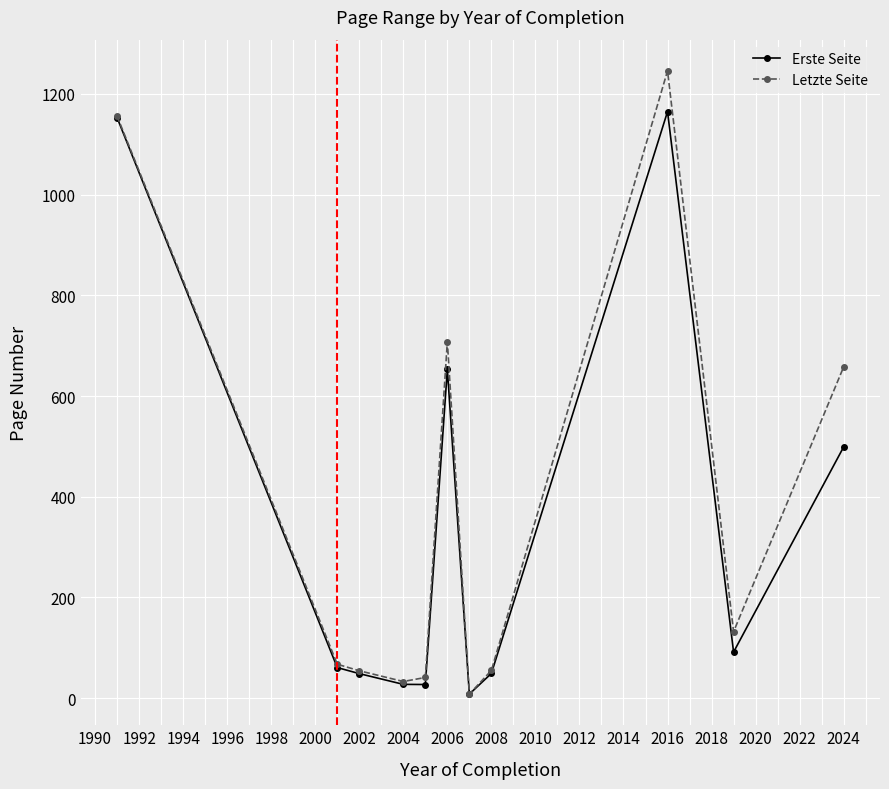

List the series in order of their peak value, lowest first.

Erste Seite, Letzte Seite